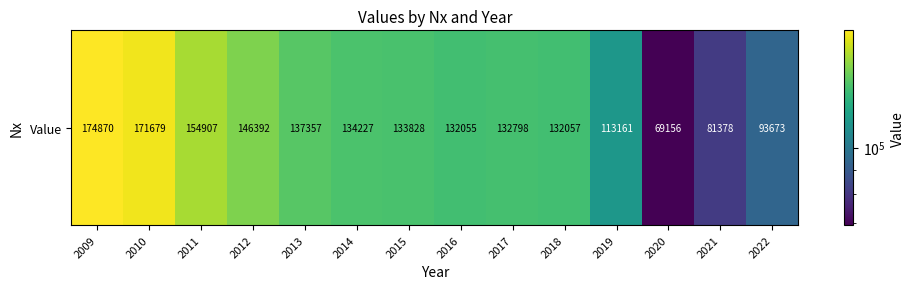

The value at 2021 is 40743. True or false?

False